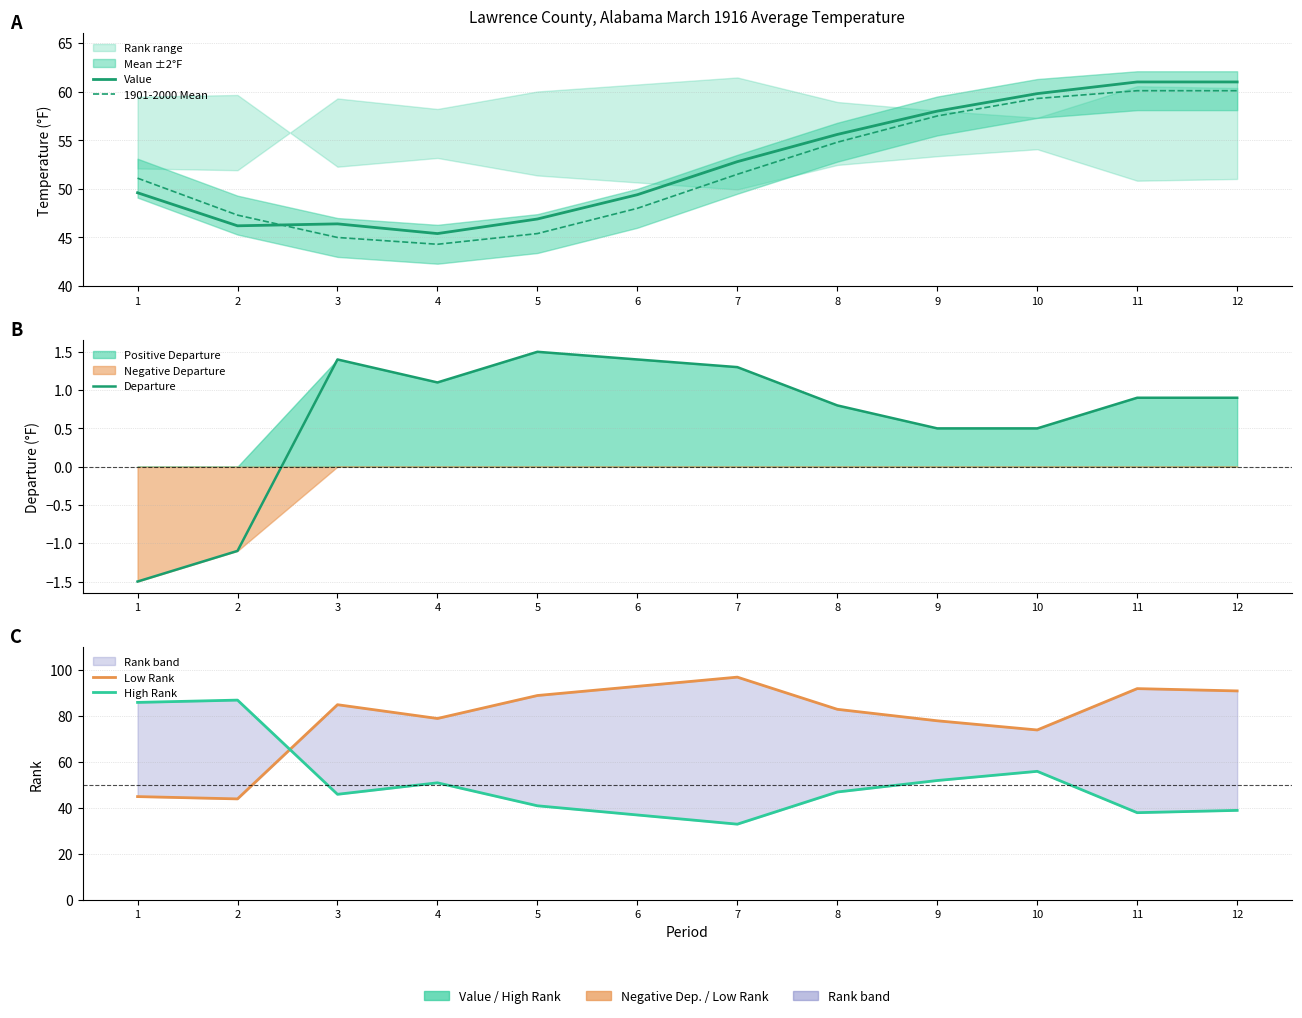

Which has a higher value, 5 or 8?

8